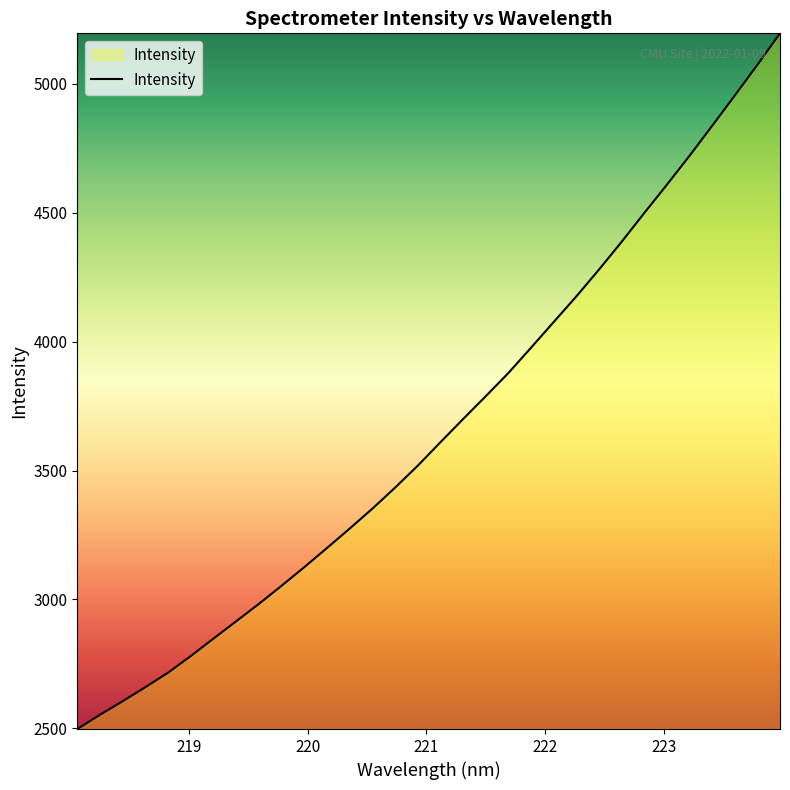

What is the greatest value displayed?

5196.1